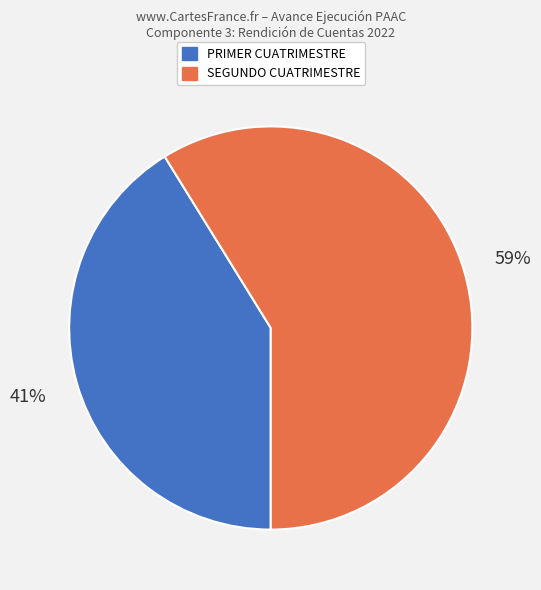

Does any single category account for the majority?

Yes